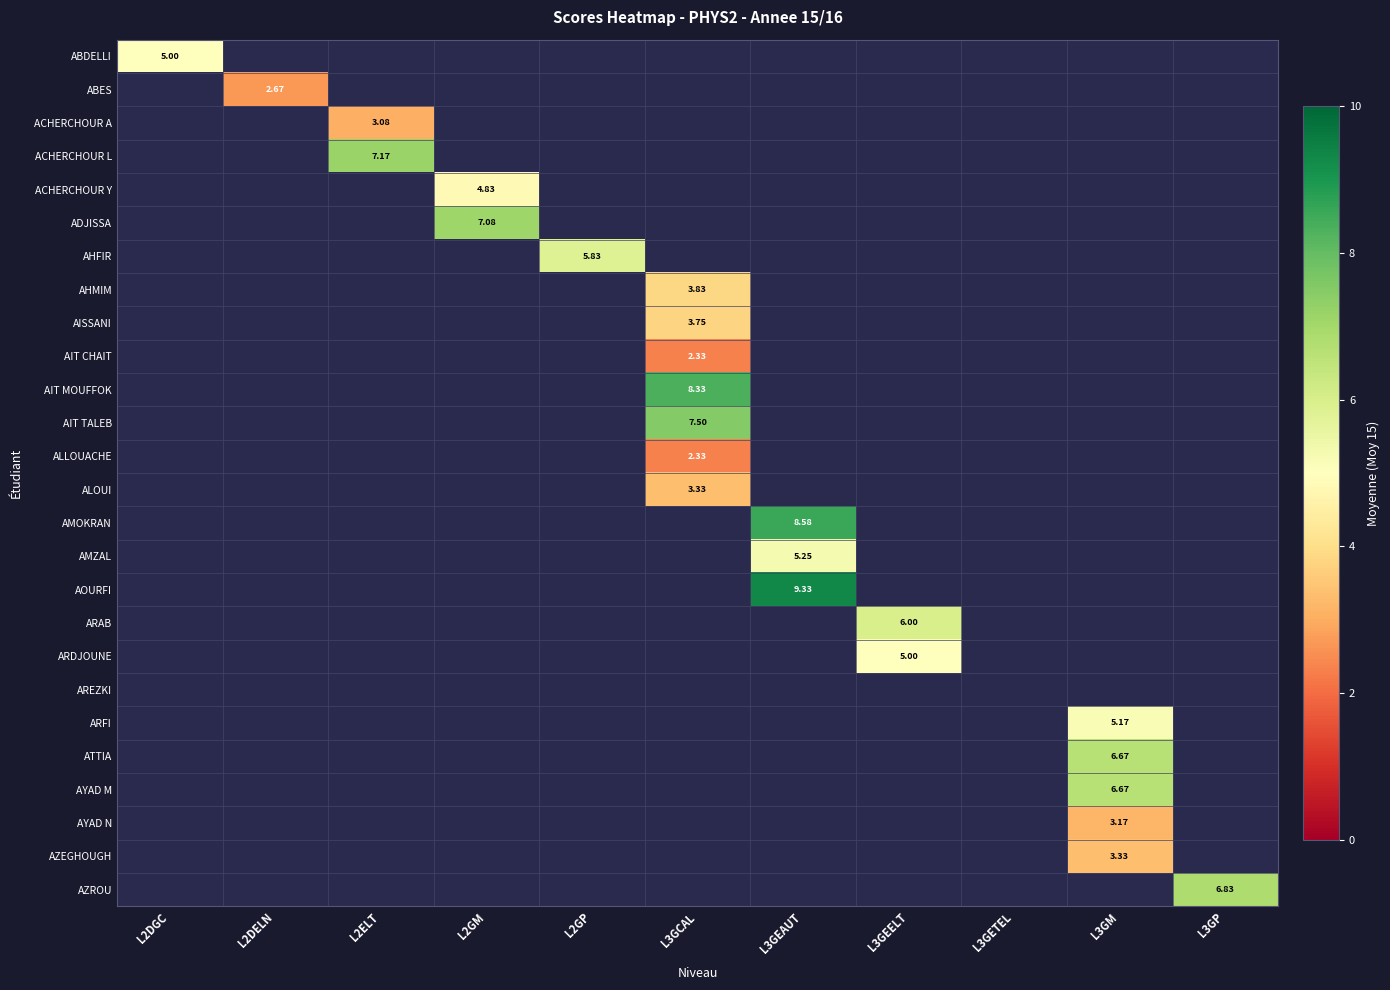

Which series has the widest spread of values?

AOURFI